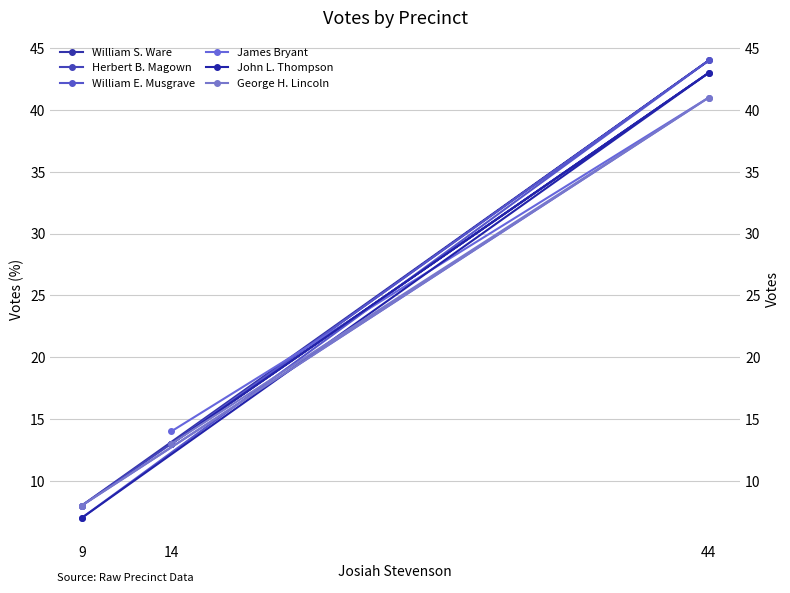

What is the label of the 1st point from the left?

9